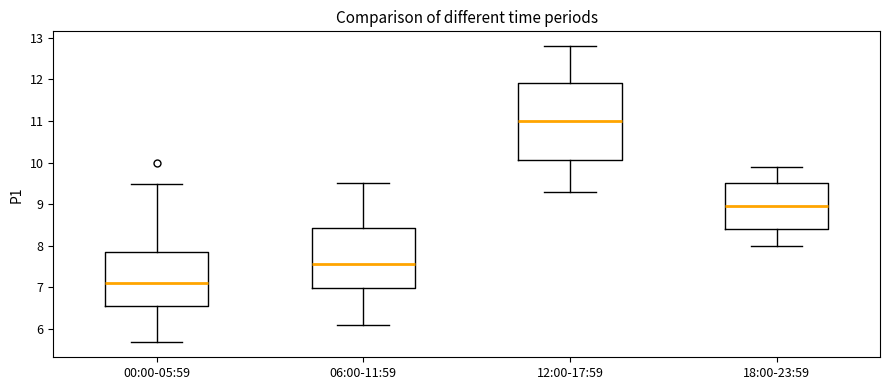

Reading left to right, read every box against the y-axis: the position of its median line, the range the box covers, and the ends of its whiskers. The values are not printed on the chart, so give them approximately, as read against the axis.

00:00-05:59: median 7.1, box 6.5 to 7.9, whiskers 5.7 to 9.5
06:00-11:59: median 7.6, box 7.0 to 8.4, whiskers 6.1 to 9.5
12:00-17:59: median 11.0, box 10.1 to 11.9, whiskers 9.3 to 12.8
18:00-23:59: median 9.0, box 8.4 to 9.5, whiskers 8.0 to 9.9